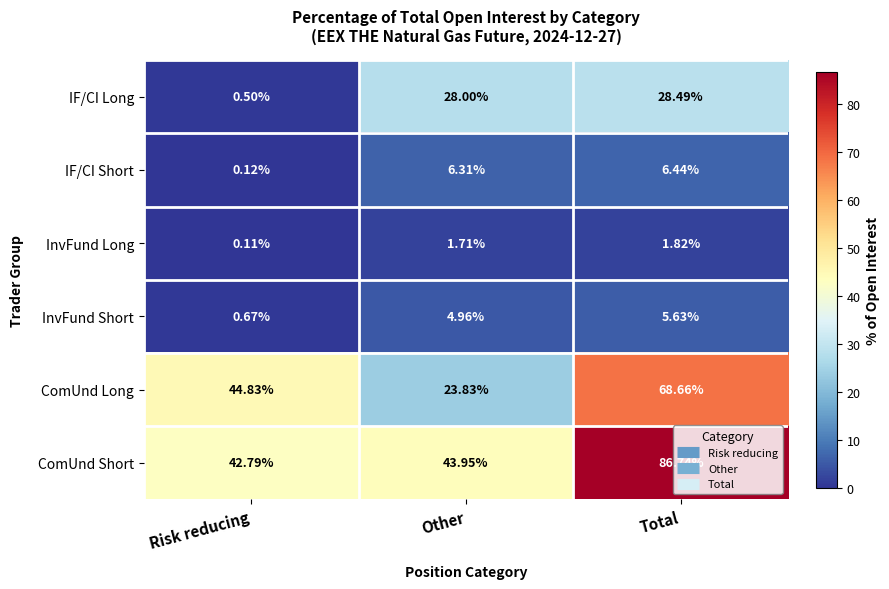

How many data points in ComUnd Long are above 44?

2